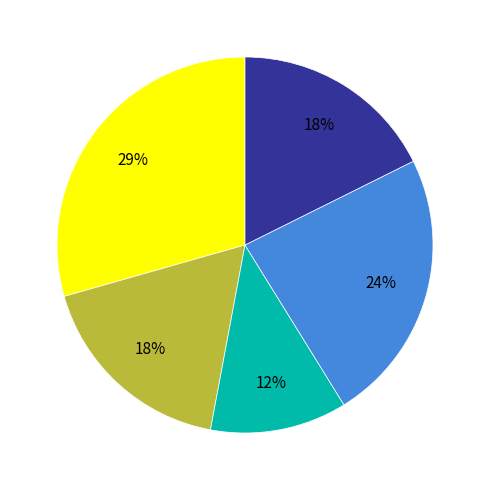

How many segments does this pie chart have?

5